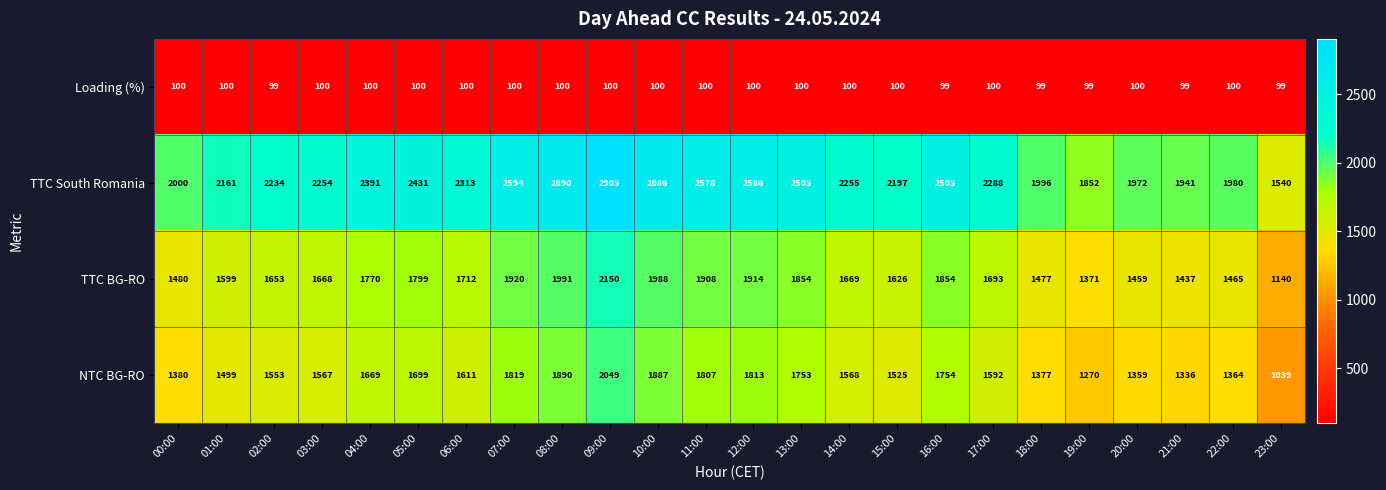

Which series has the largest total across all categories?

TTC South Romania